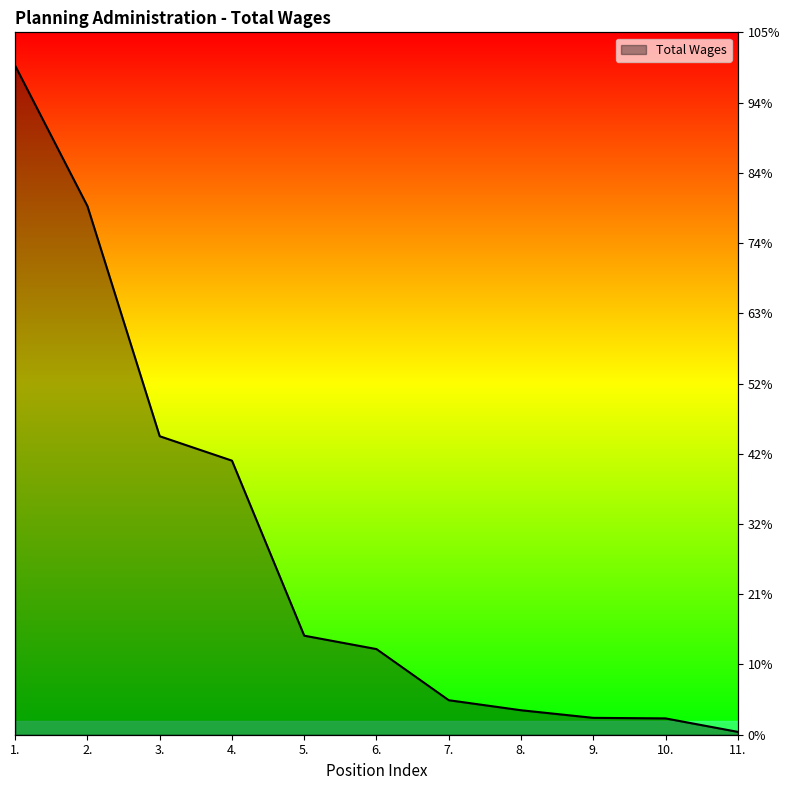

List the labels in order of value, smallest first.

11., 10., 9., 8., 7., 6., 5., 4., 3., 2., 1.